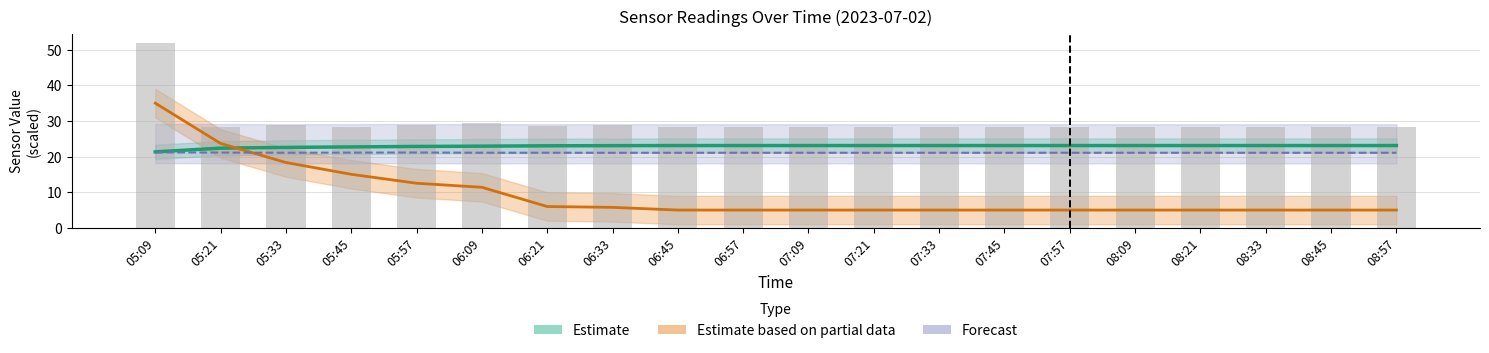

What is the spread (max minus min) of values at 07:21?

23.3